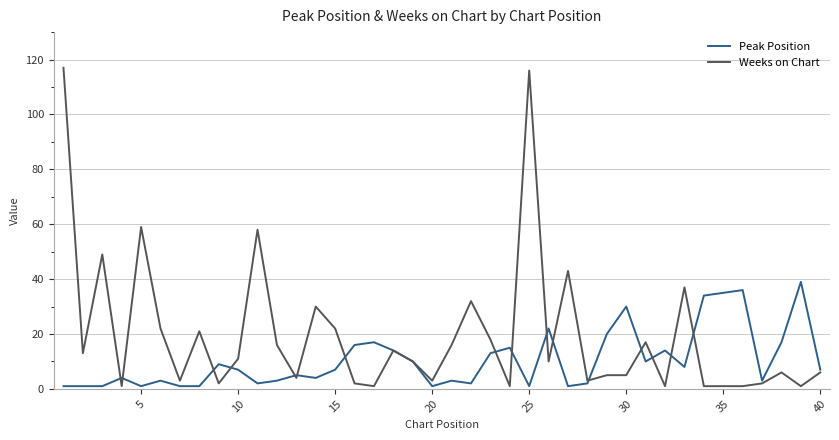

Rank the series by their average value, from highest to lowest.

Weeks on Chart, Peak Position